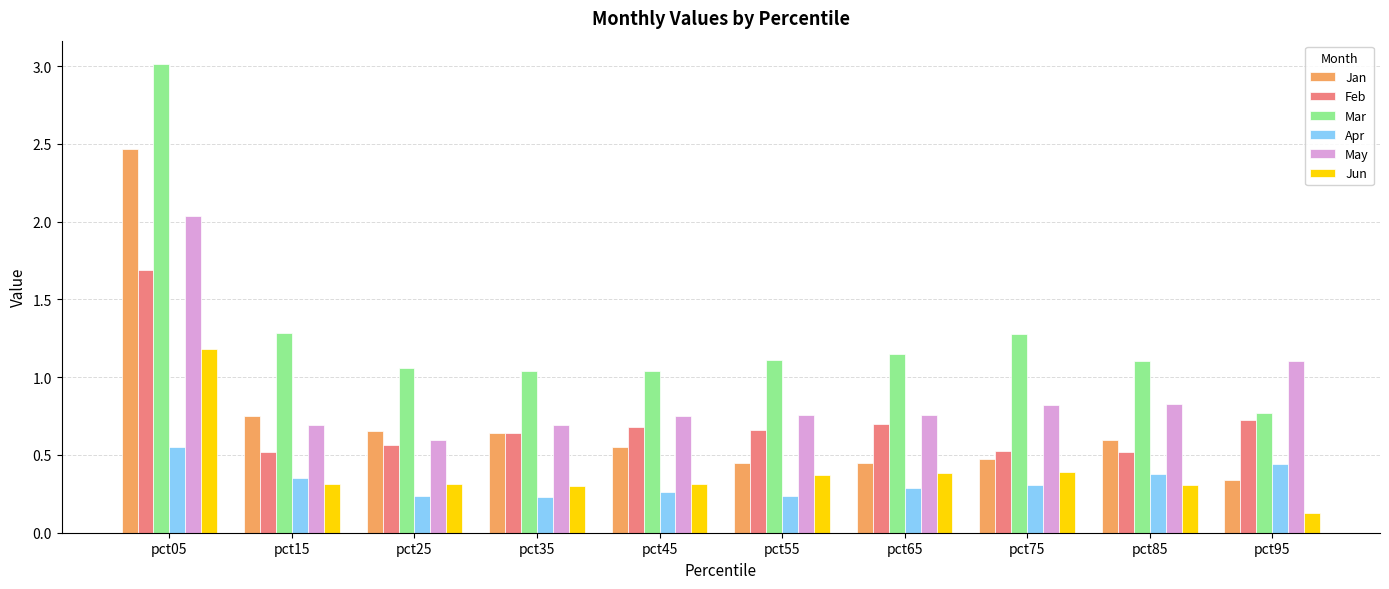

What is the sum of the Mar values at pct95 and pct85?

1.9